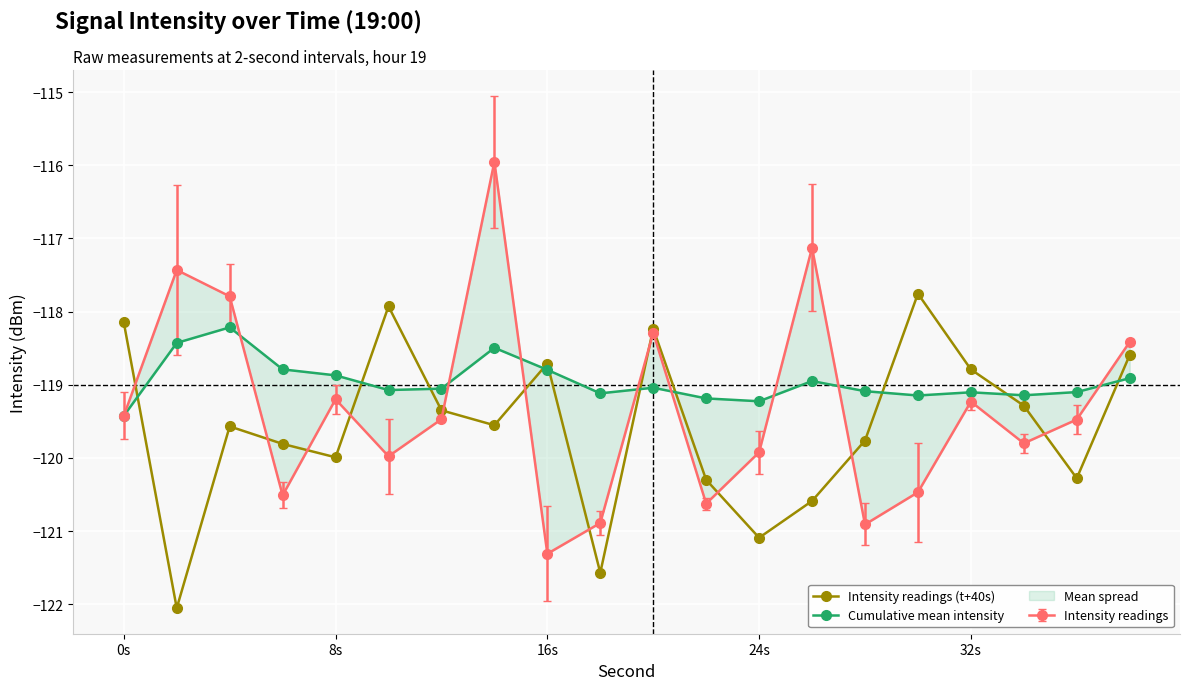

How many times do Intensity readings (t+40s) and Cumulative mean intensity cross each other?

10